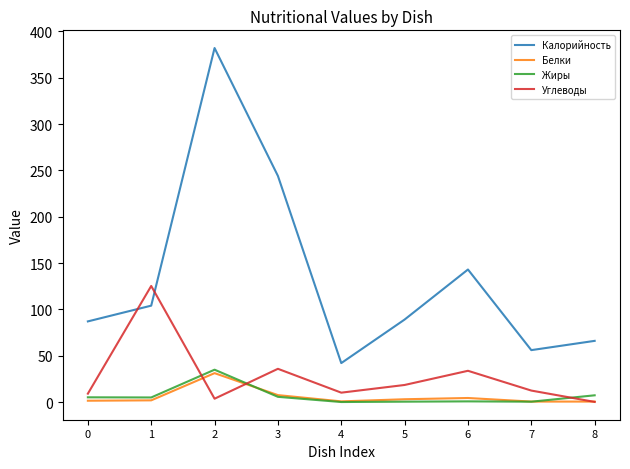

The value of Жиры at 4 is 0.0. True or false?

True